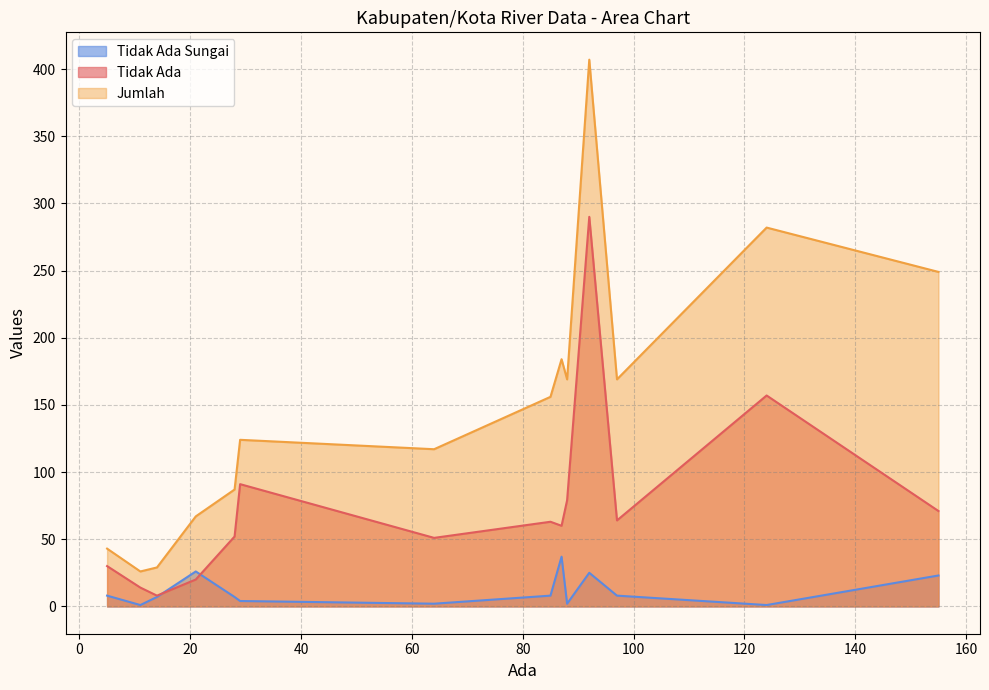

Where is the first local maximum for Tidak Ada?

29